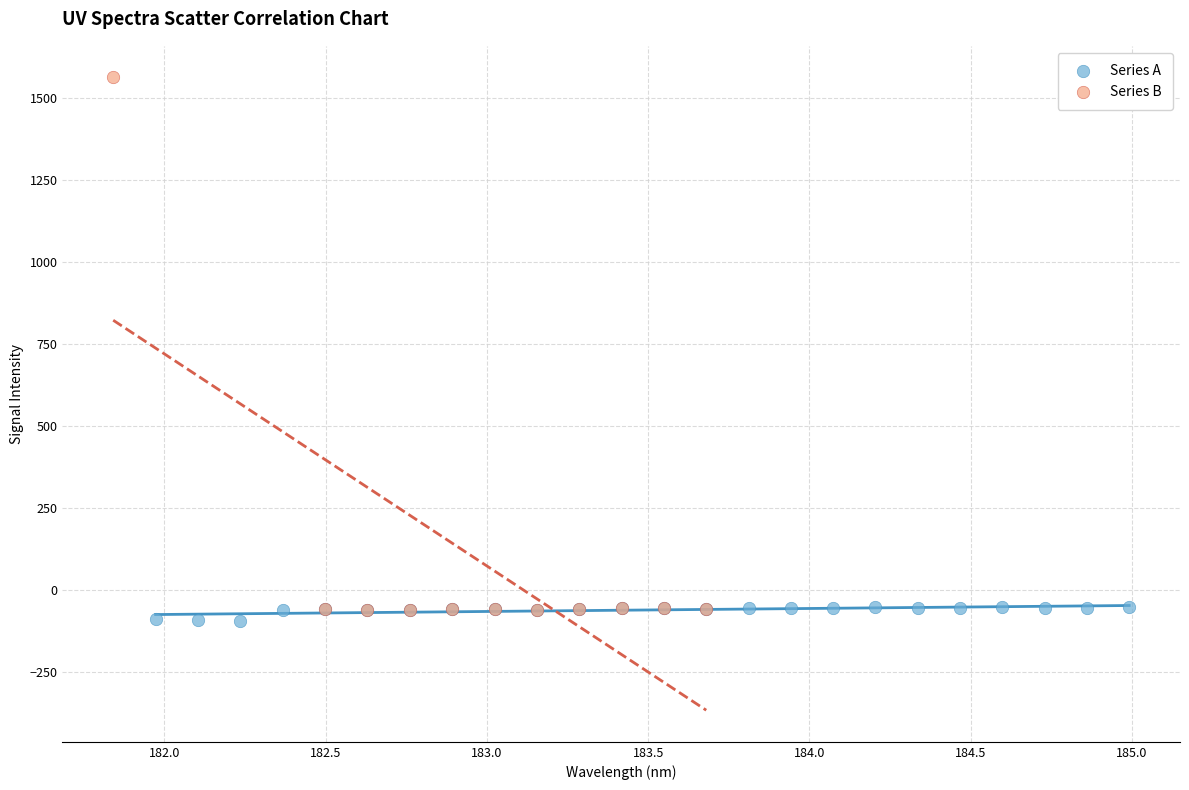

Which series has the largest Y range (max minus min)?

Series B